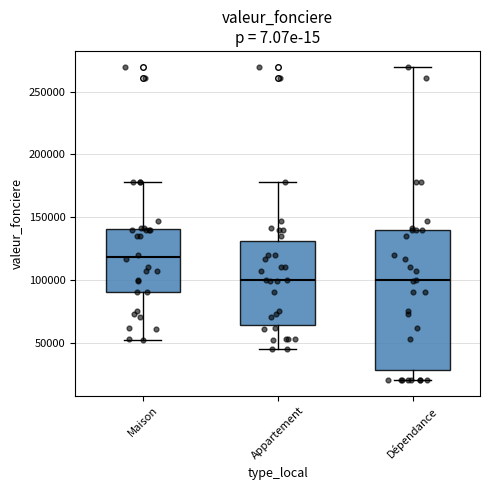

Reading left to right, read every box against the y-axis: the position of its median line, the range the box covers, and the ends of its whiskers. The values are not printed on the chart, so give them approximately, as read against the axis.

Maison: median 120000, box 90000 to 140000, whiskers 50000 to 180000
Appartement: median 100000, box 65000 to 130000, whiskers 45000 to 180000
Dépendance: median 100000, box 30000 to 140000, whiskers 20000 to 270000